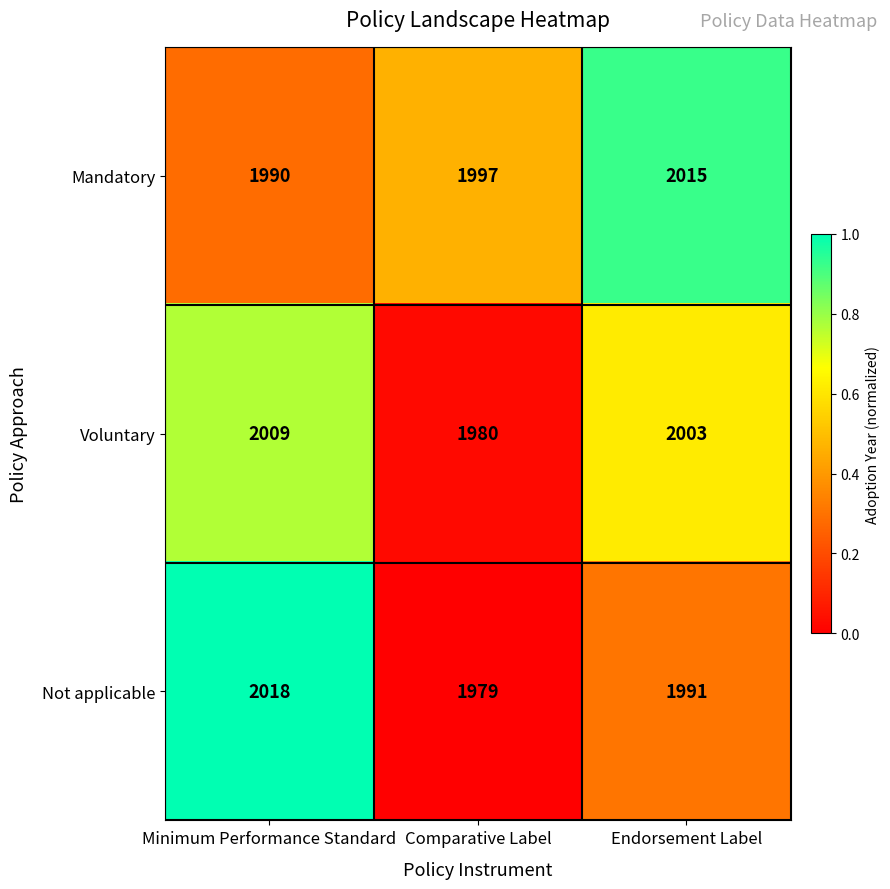

Rank the series at Comparative Label from lowest to highest value.

Not applicable, Voluntary, Mandatory